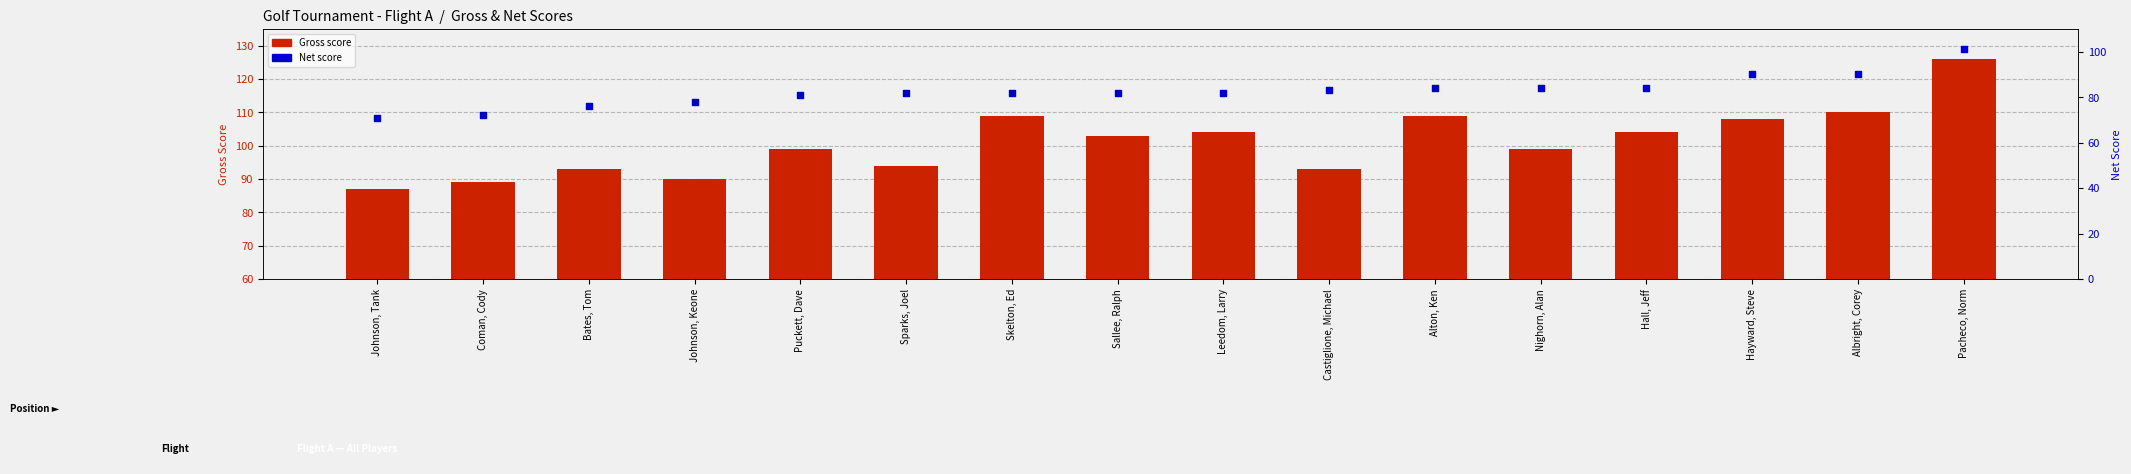

Which series contains the lowest Y value?

Net score